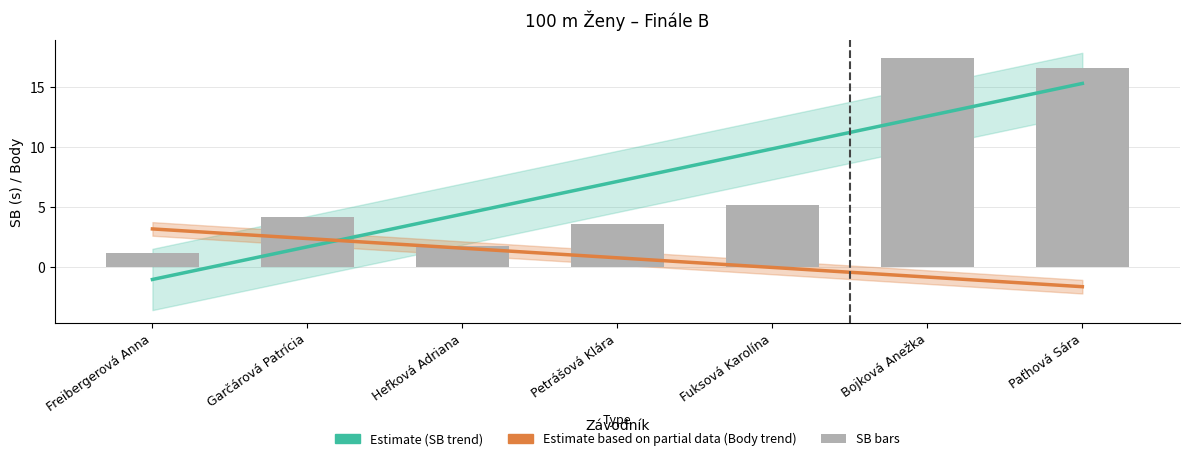

True or false: the data shows 28.8 at Paťhová Sára.

False